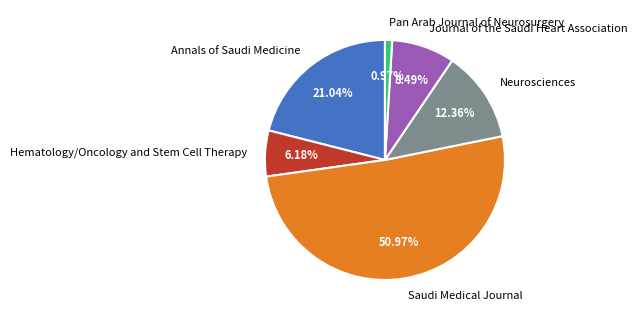

To the nearest percent, what portion does Neurosciences represent?

12%